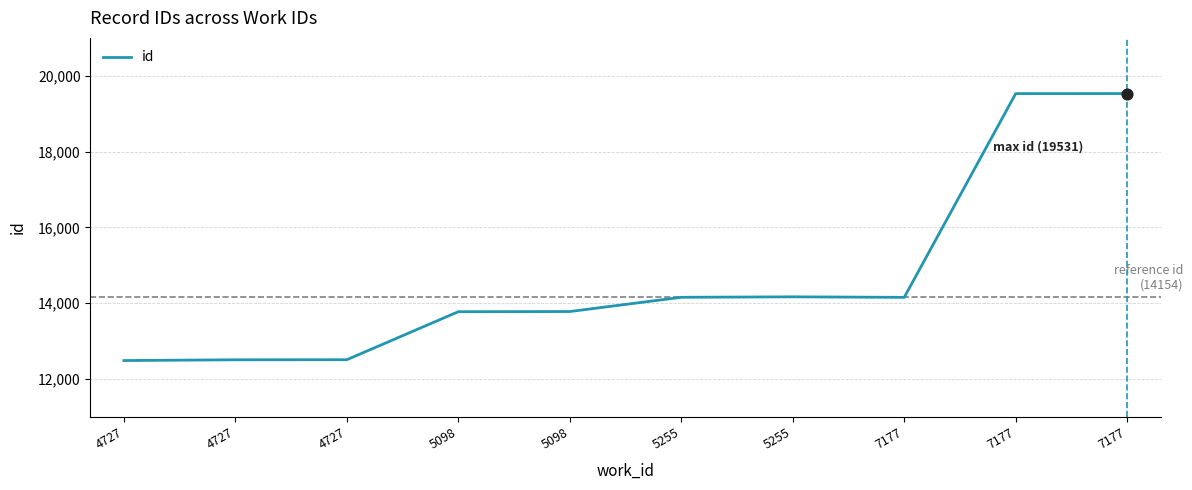

How many lines are shown in the chart?

1